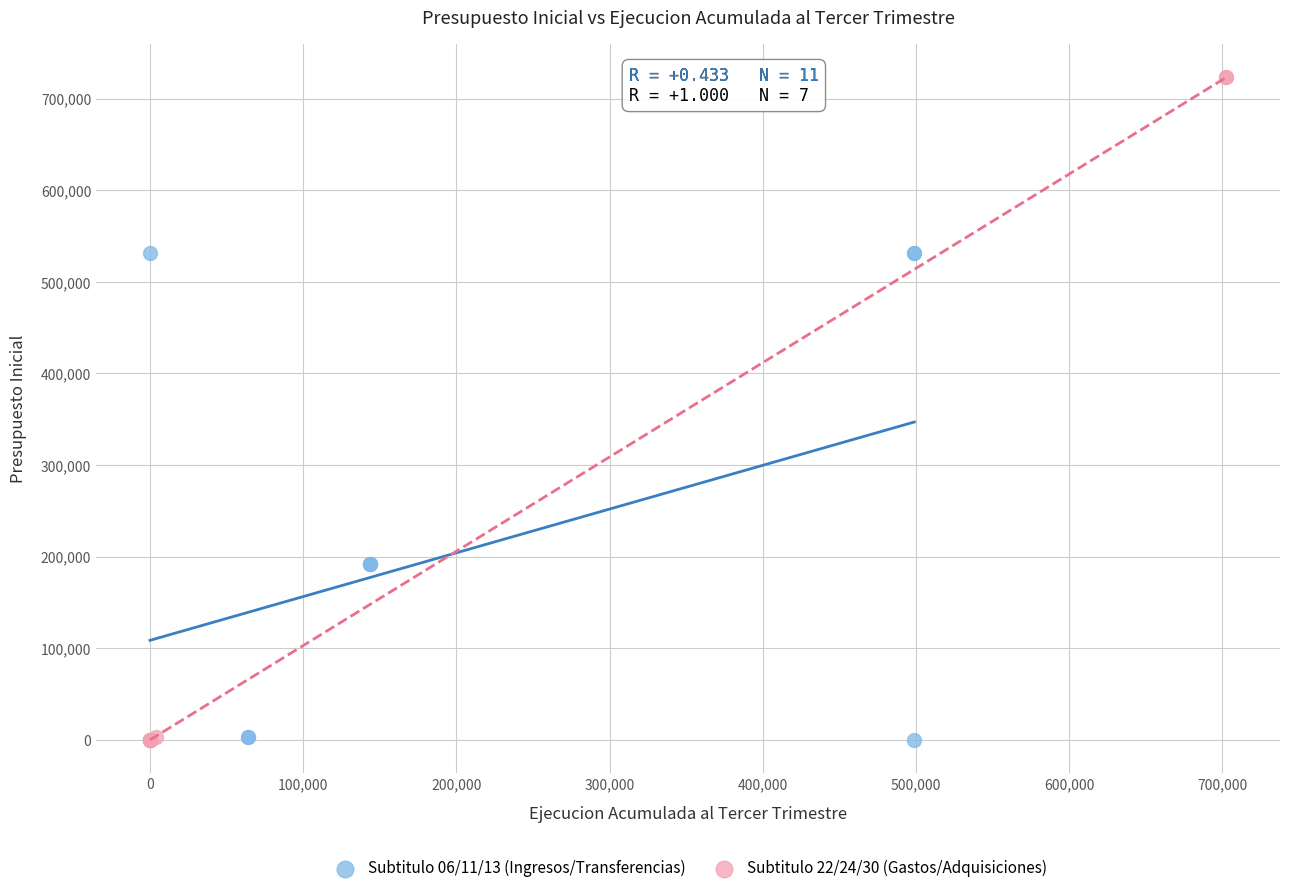

What are all the series names shown in the legend?

Subtitulo 06/11/13 (Ingresos/Transferencias), Subtitulo 22/24/30 (Gastos/Adquisiciones)